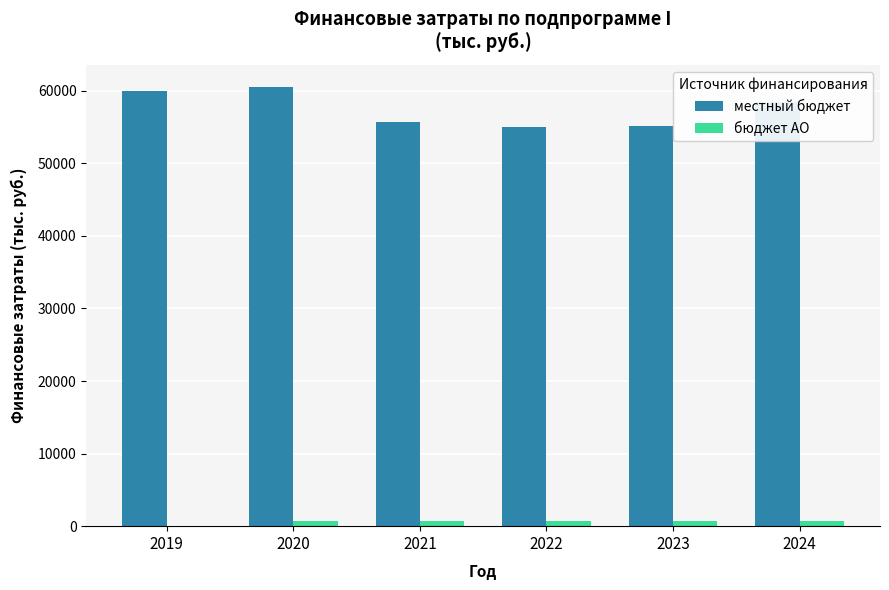

Count the number of data series in this chart.

2